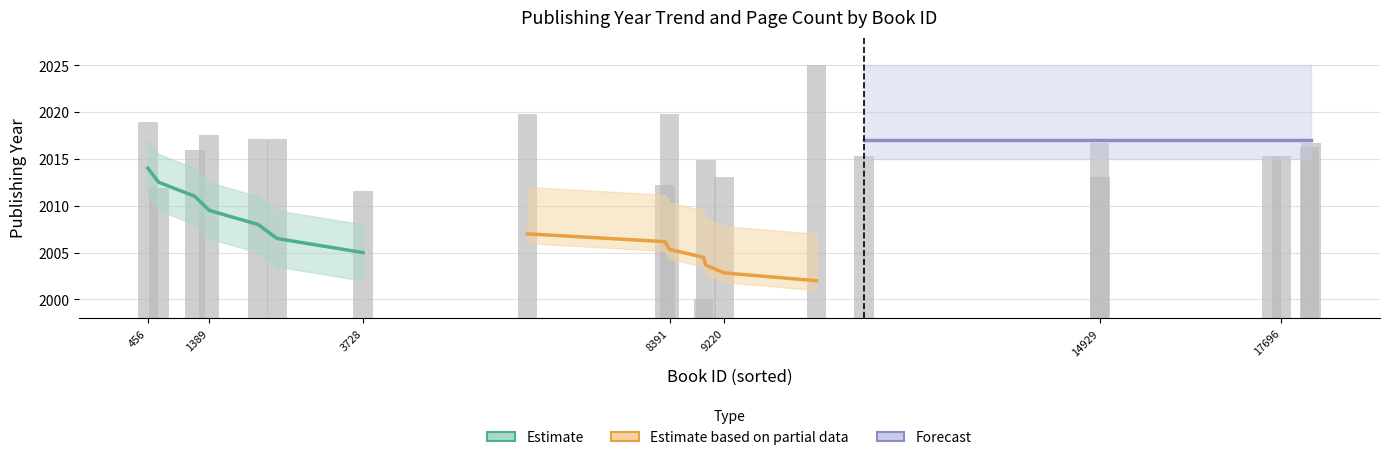

Reading right to left, extract all data points from this chart.

Estimate: 2005.0	2006.5	2008.0	2009.5	2011.0	2012.5	2014.0
Estimate based on partial data: 2002.0	2002.8	2003.7	2004.5	2005.3	2006.2	2007.0
Forecast: 2017.0	2017.0	2017.0	2017.0	2017.0	2017.0	2017.0